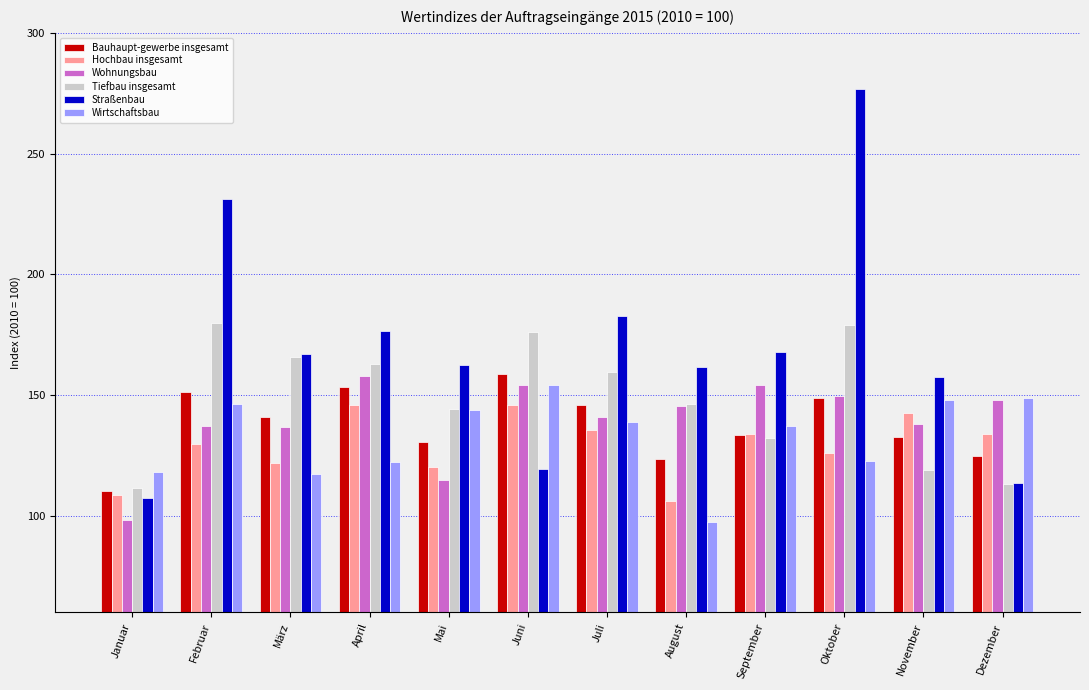

Which series has the largest range (max minus min)?

Straßenbau